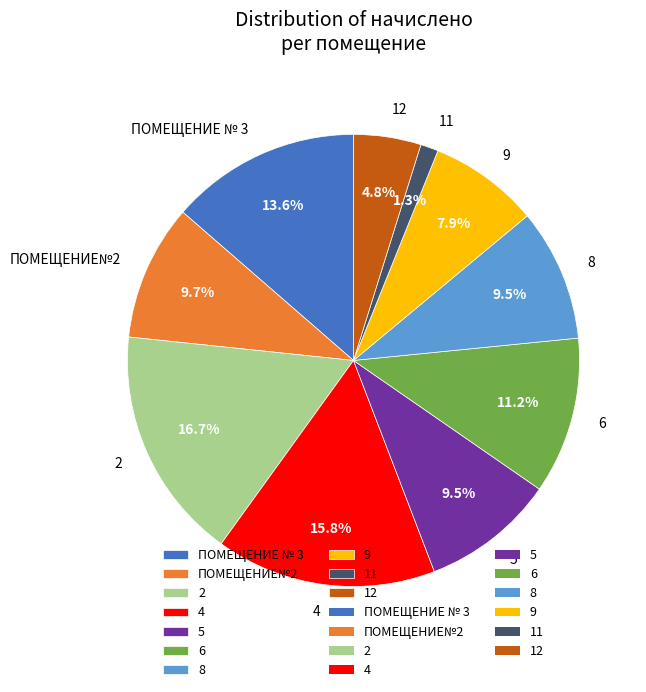

To the nearest percent, what is the combined percentage of 2 and 12?

22%